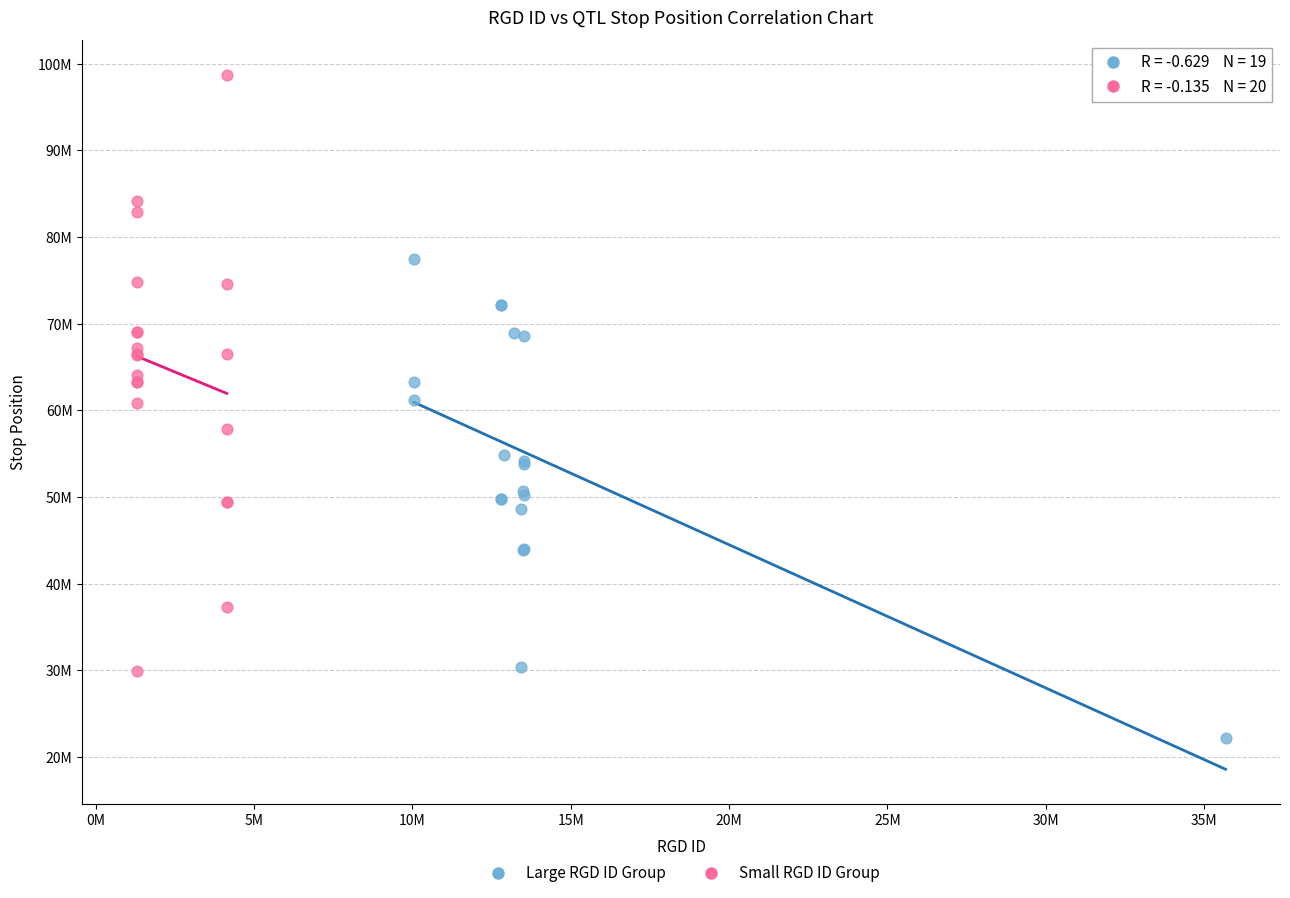

What are all the series names shown in the legend?

Large RGD ID Group, Small RGD ID Group